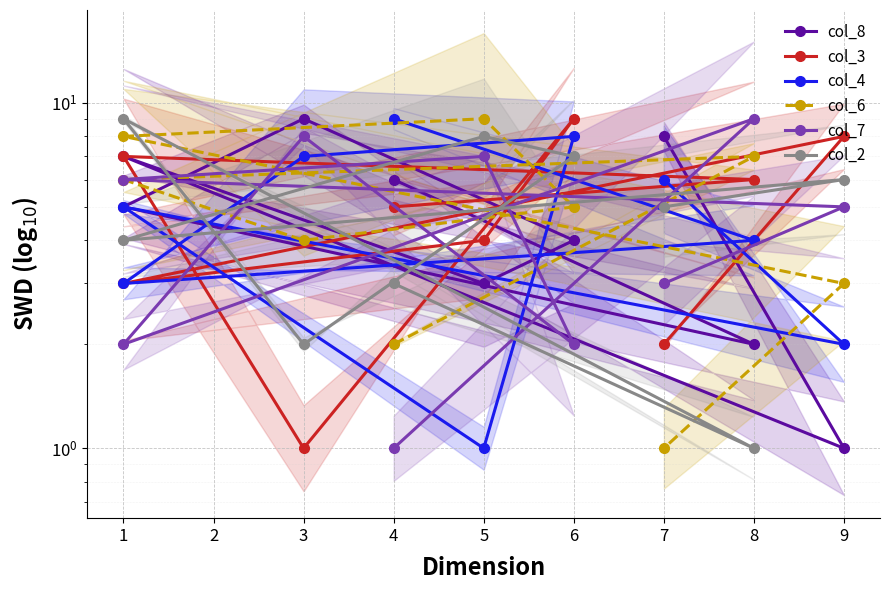

List the series in order of their peak value, highest first.

col_8, col_3, col_4, col_6, col_7, col_2